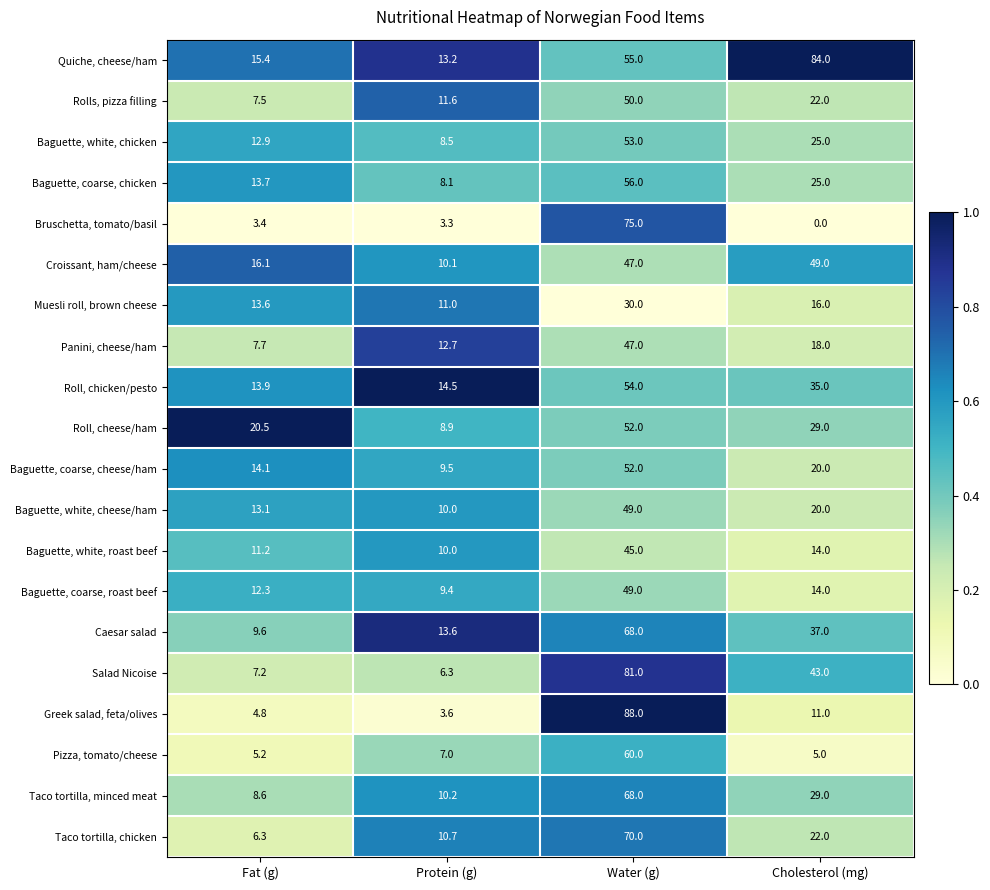

List the labels in order of Roll, cheese/ham value, largest first.

Water (g), Cholesterol (mg), Fat (g), Protein (g)